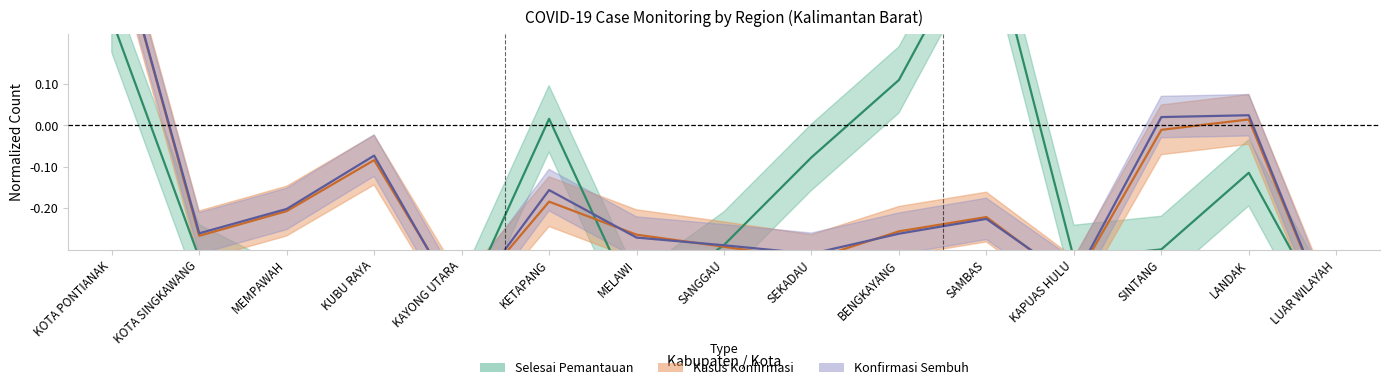

The KONFIRMASI (SEMBUH) series shows -0.1 at KETAPANG. True or false?

False